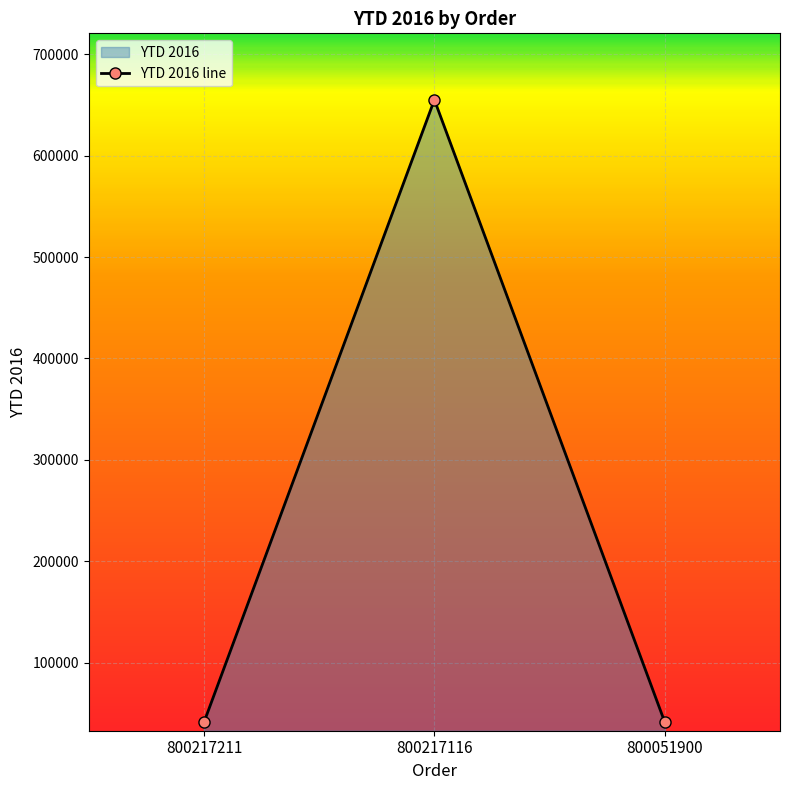

Rank the categories by value from highest to lowest.

800217116, 800051900, 800217211